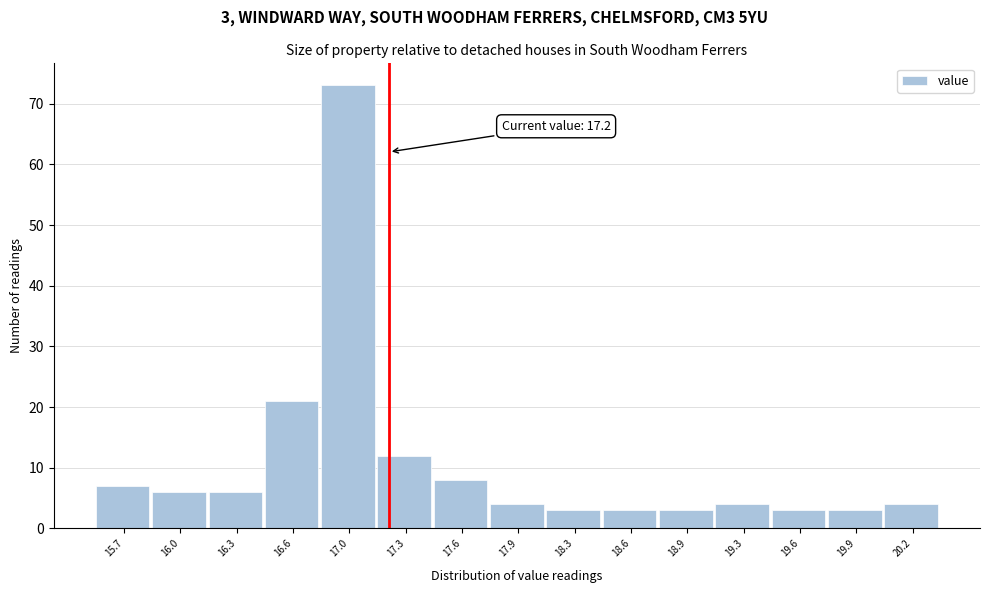

Over which range of the x-axis is the bar tallest?

16.80 to 17.15